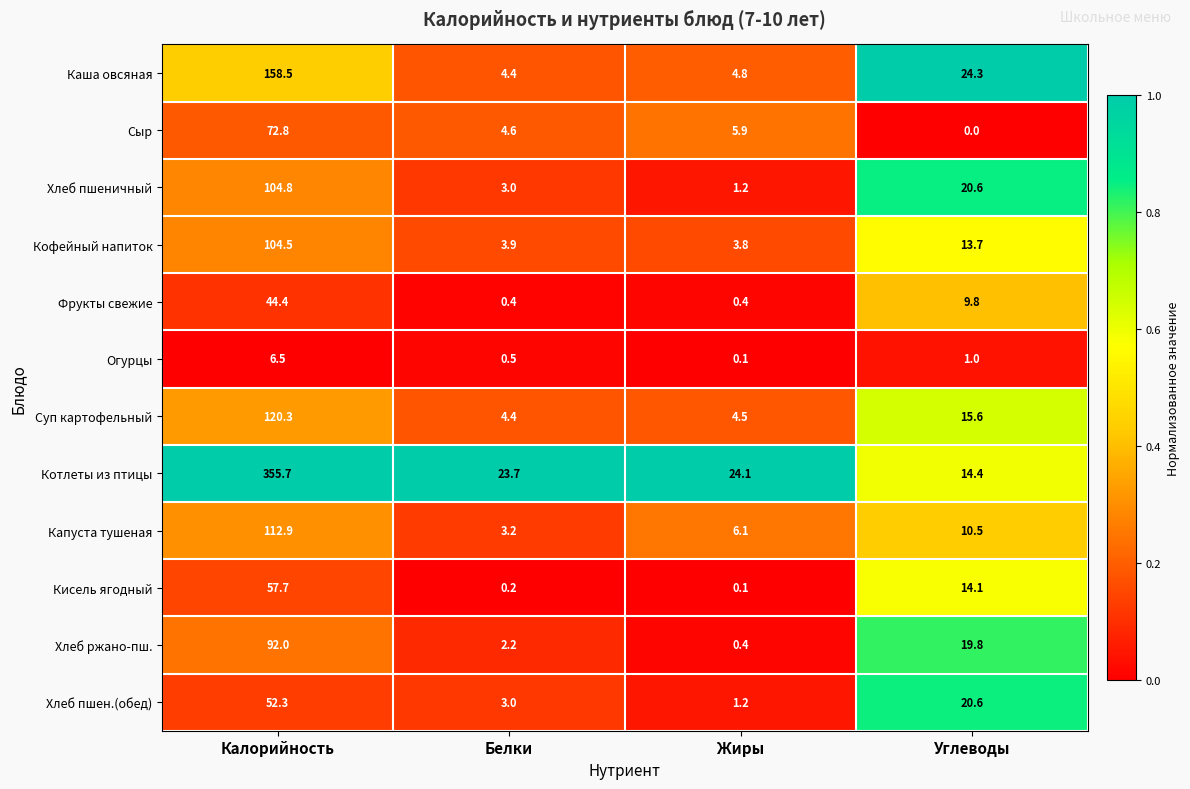

What is the maximum value for Котлеты из птицы?

355.7